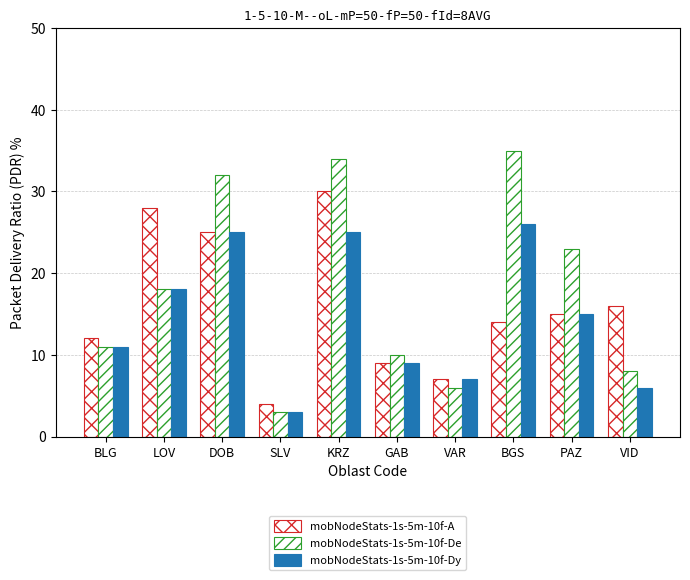

How many groups of bars are there?

10